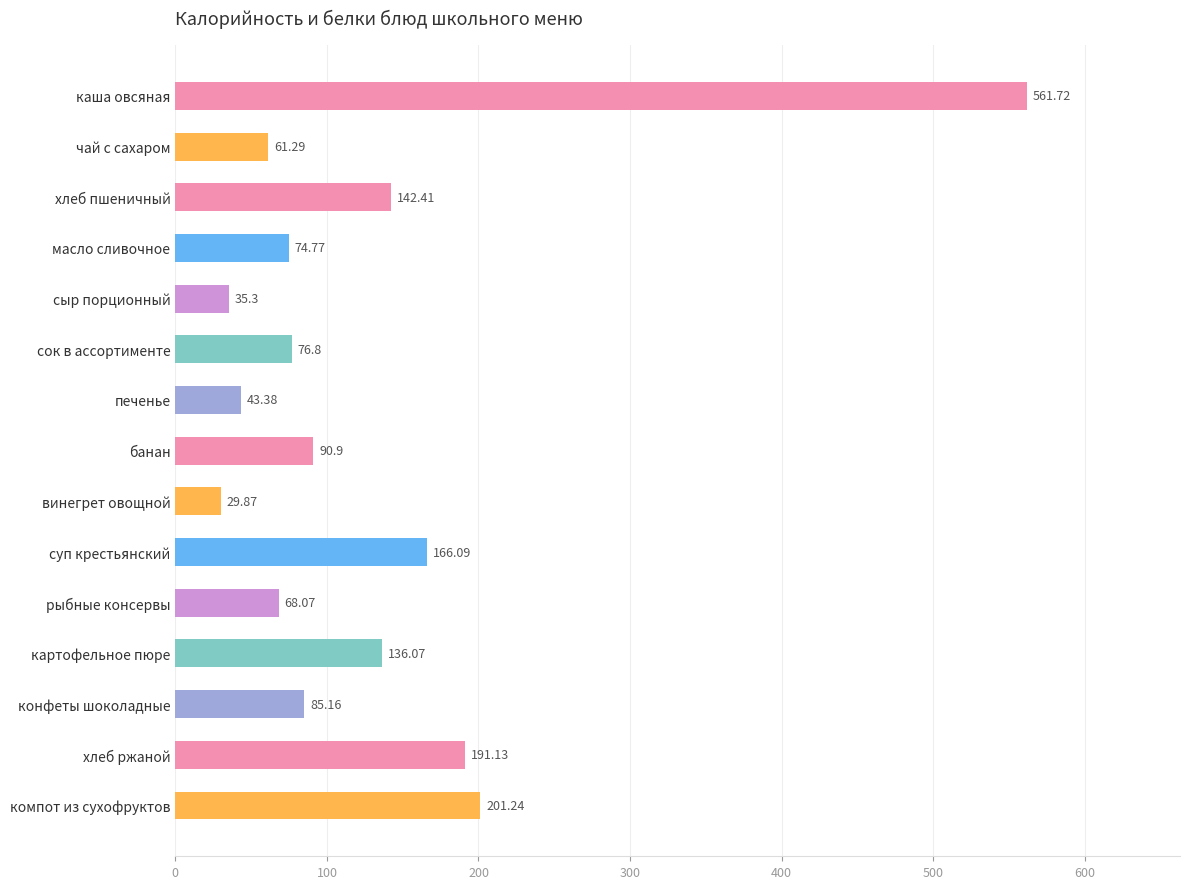

Where is the data nearest to the value 295?

компот из сухофруктов